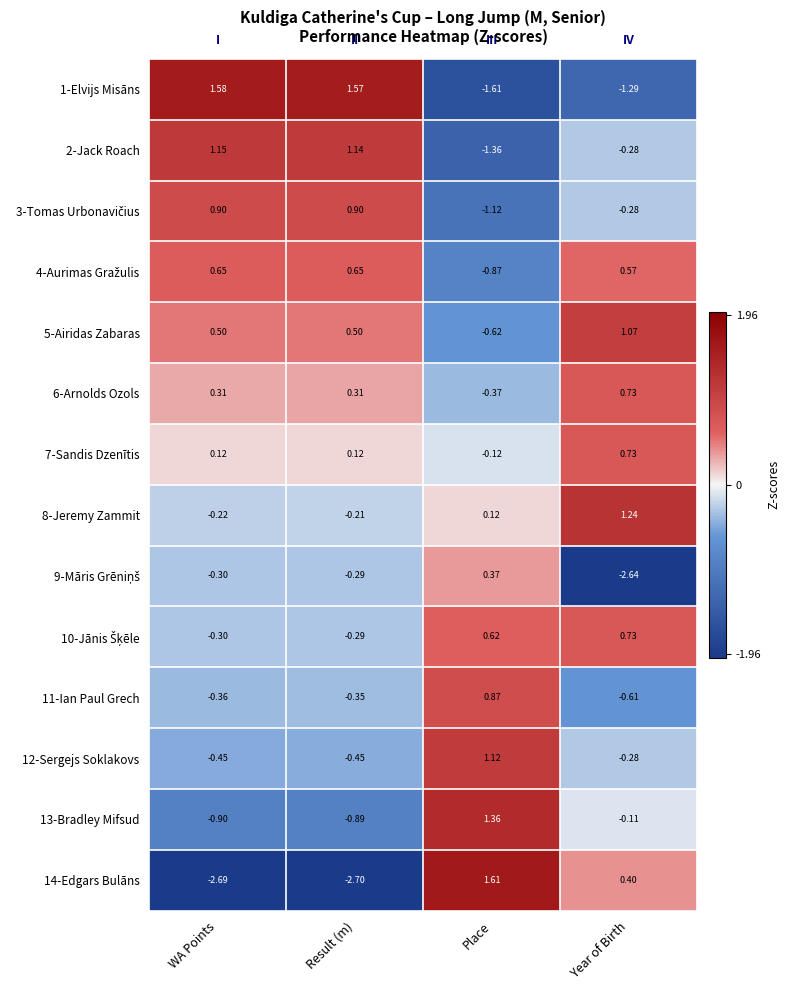

Which category has the highest value in the 2-Jack Roach series?

WA Points